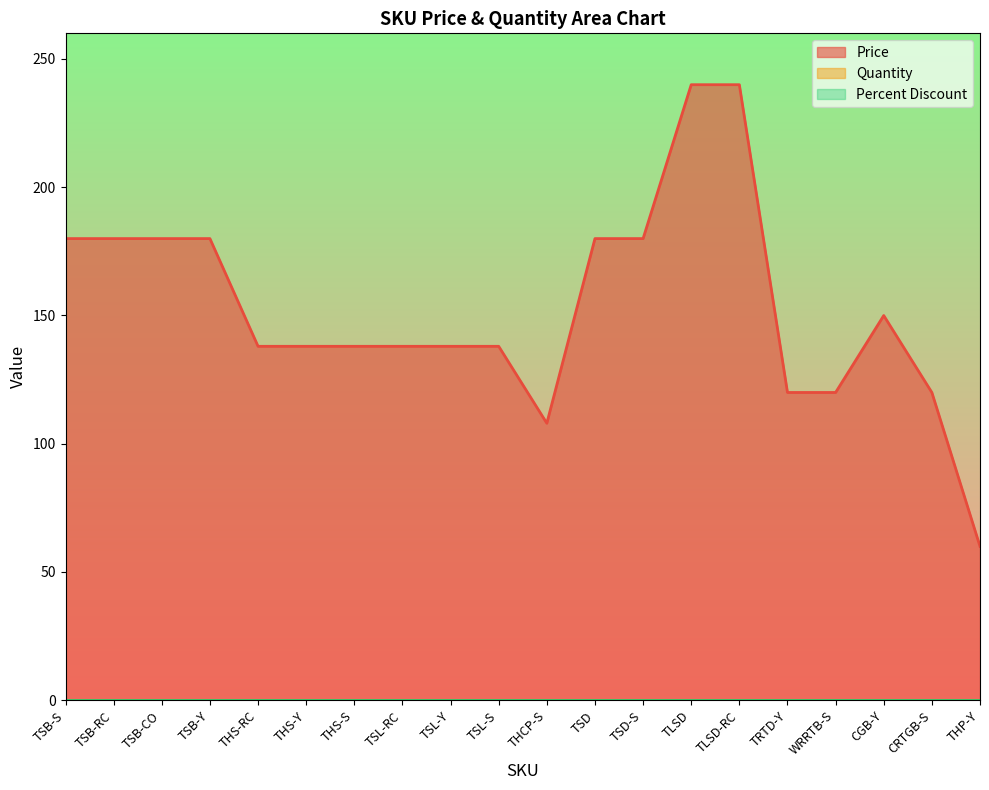

How many lines are shown in the chart?

3